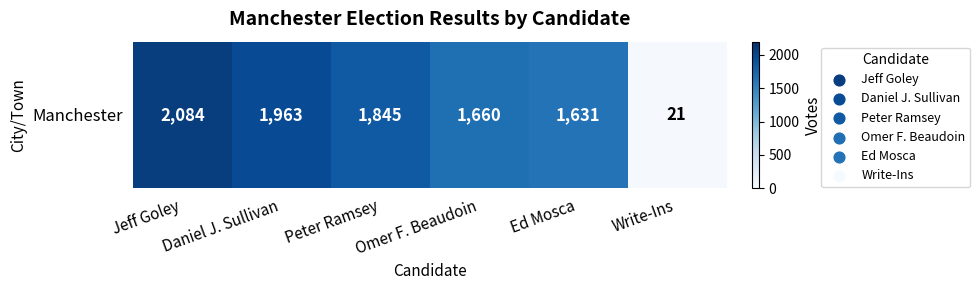

Approximately how many times larger is the value at Peter Ramsey compared to Omer F. Beaudoin?

1.1